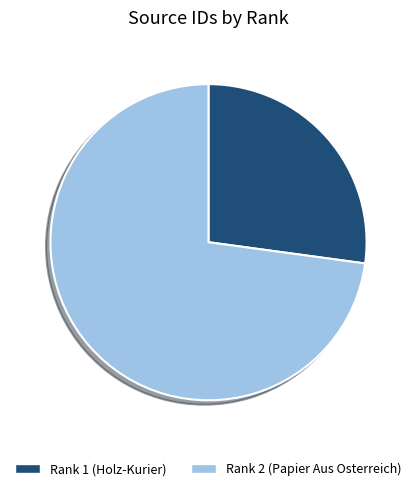

Which category accounts for the majority?

Rank 2 (Papier Aus Osterreich)